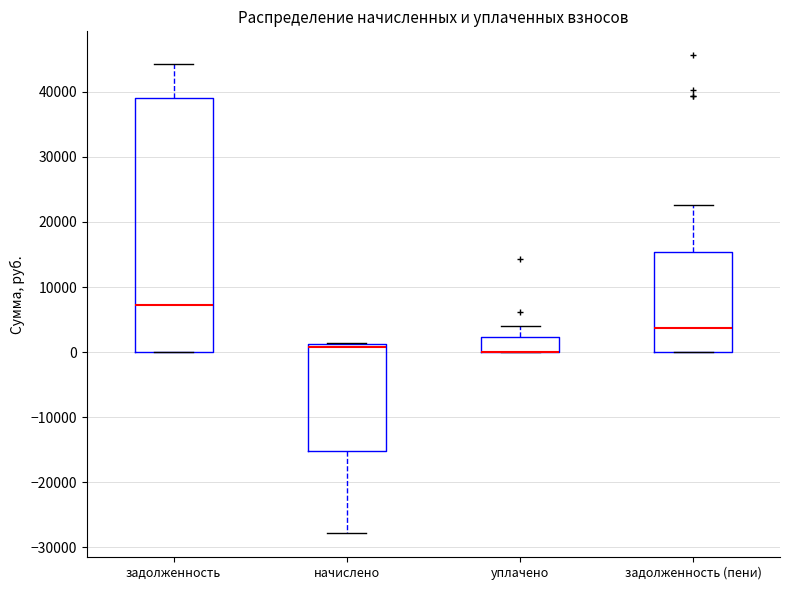

Reading left to right, transcribe this box plot: for each box, give where its median line is, the range the box spans, and where its two whiskers end, as read against the y-axis. The values are not printed on the chart, so give them approximately, as read against the axis.

задолженность: median 7000, box 0 to 39000, whiskers 0 to 44000
начислено: median 1000 (just below the box's upper edge), box -15000 to 1000, whiskers -28000 to 1000
уплачено: median 0 (drawn on the box's lower edge), box 0 to 2000, whiskers 0 to 4000
задолженность (пени): median 4000, box 0 to 15000, whiskers 0 to 23000